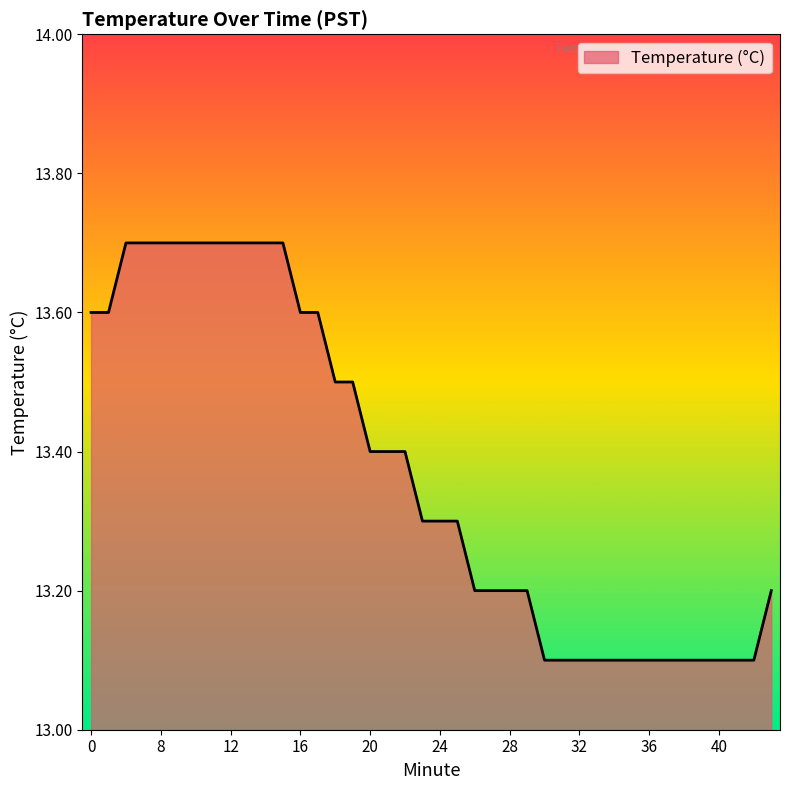

How many values are between 13 and 14?

40